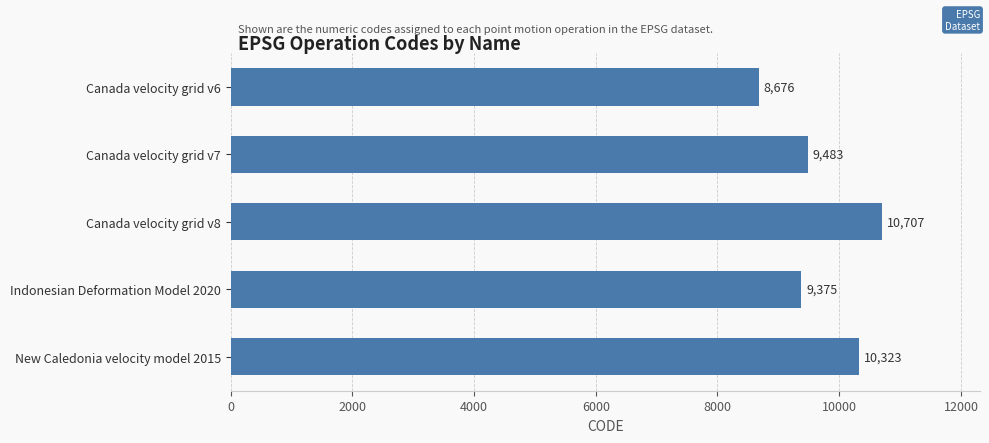

How many bars are there in total?

5